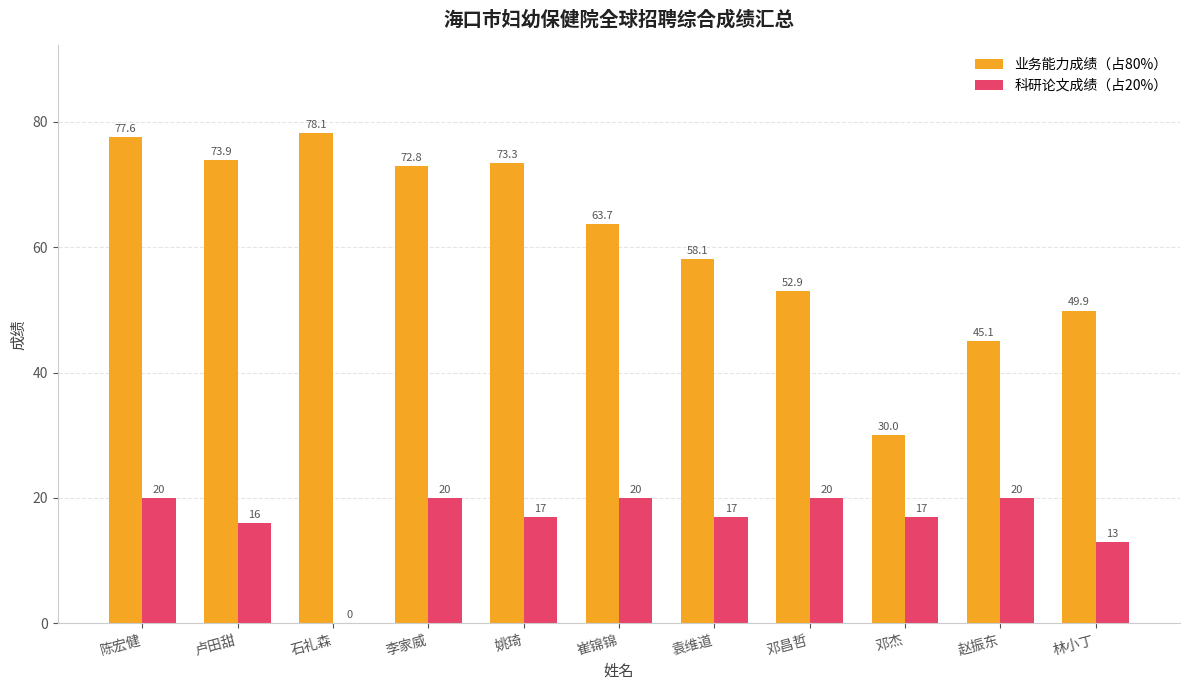

True or false: 科研论文成绩（占20%） has a value of 22.0 at 卢田甜.

False